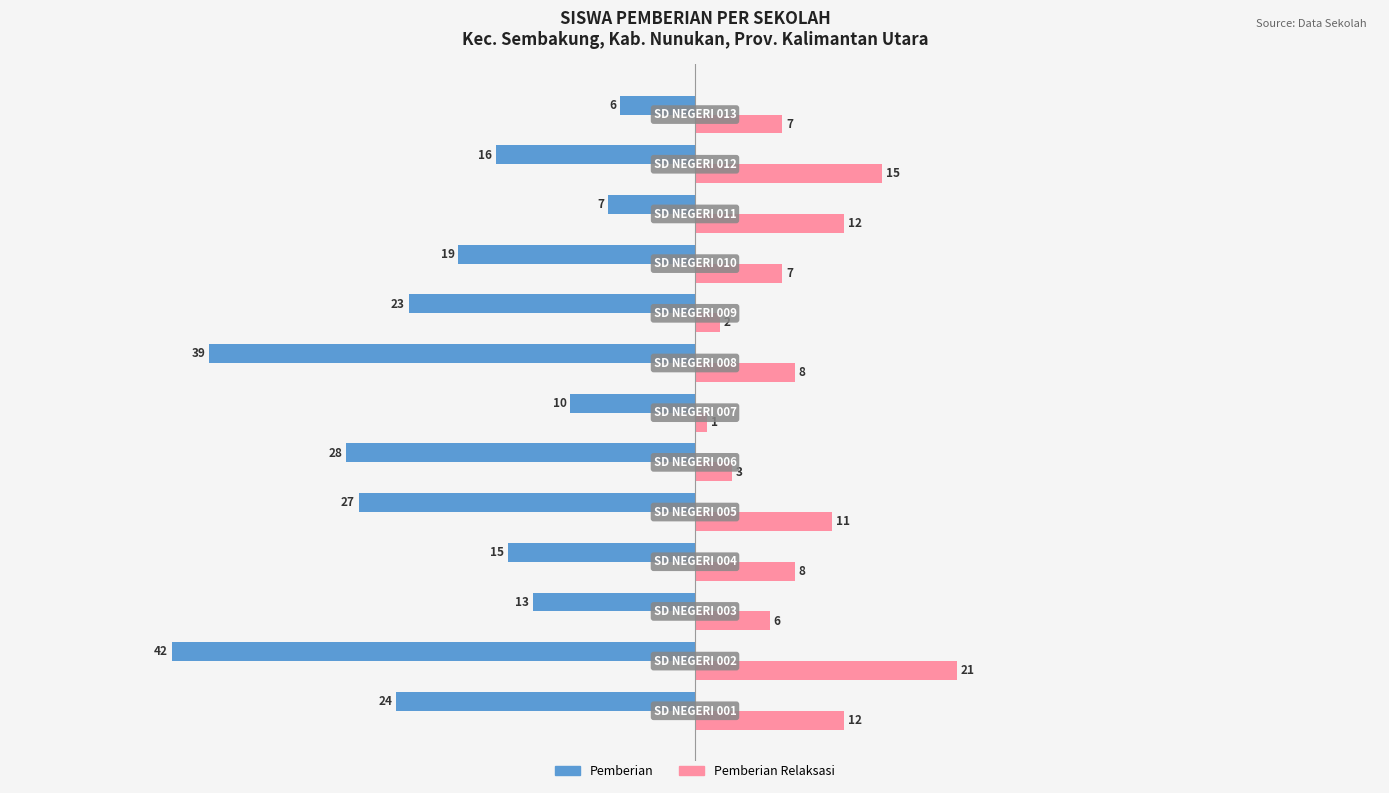

Rank the series by their average value, from highest to lowest.

Pemberian Relaksasi, Pemberian